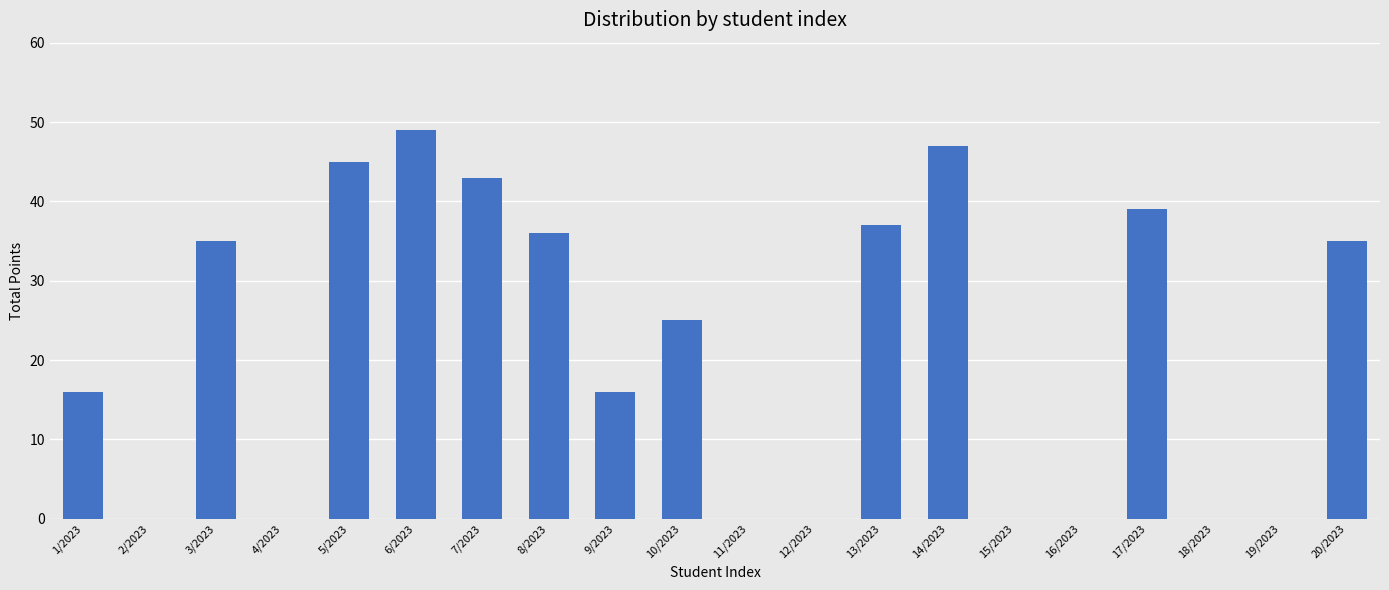

Count the number of categories in the chart.

20